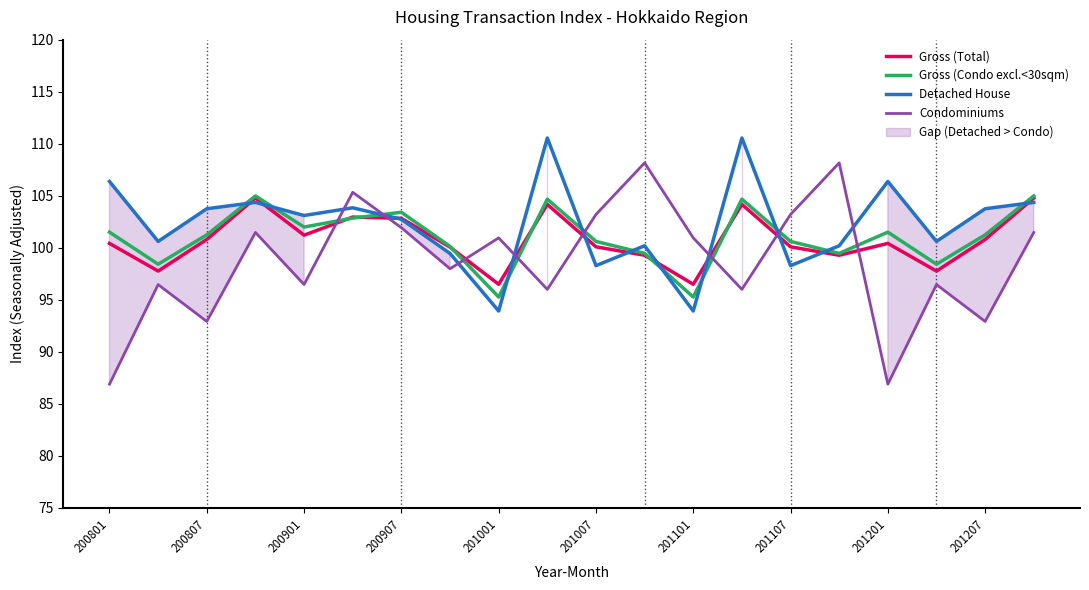

What is the maximum value for Condominiums?

108.2